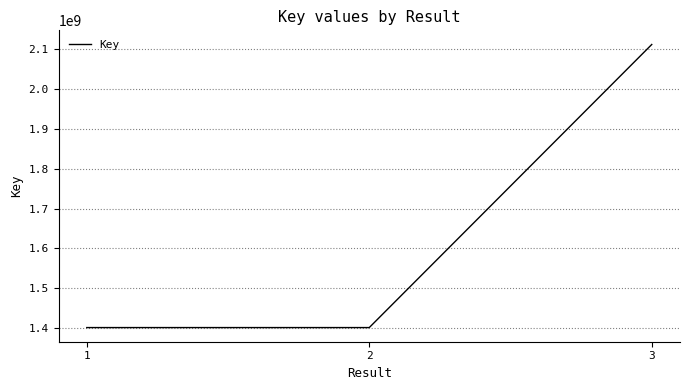

What is the greatest value displayed?

2111974154